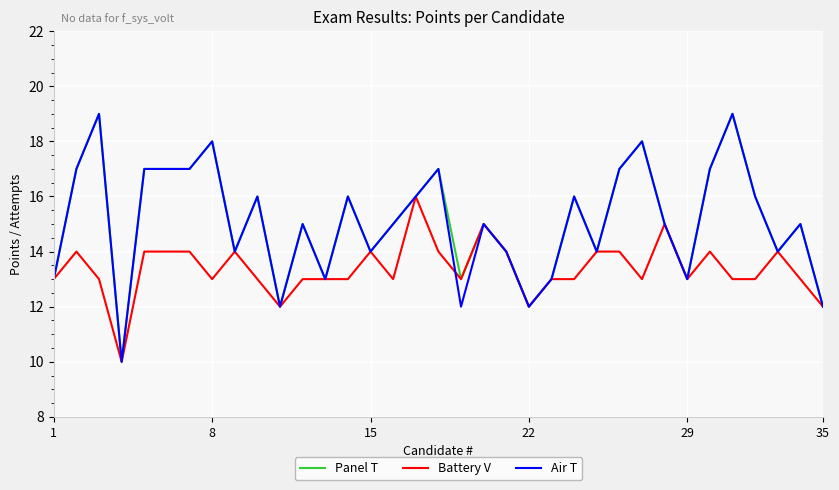

What is the maximum value shown in the chart?

19